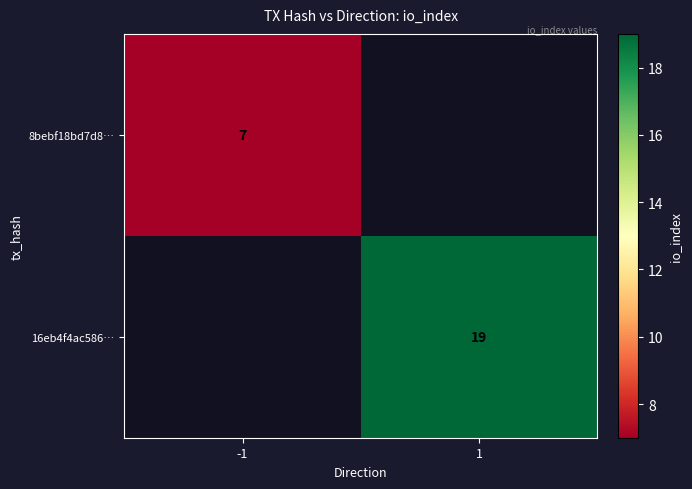

The value of 16eb4f4ac586… at 1 is 5. True or false?

False